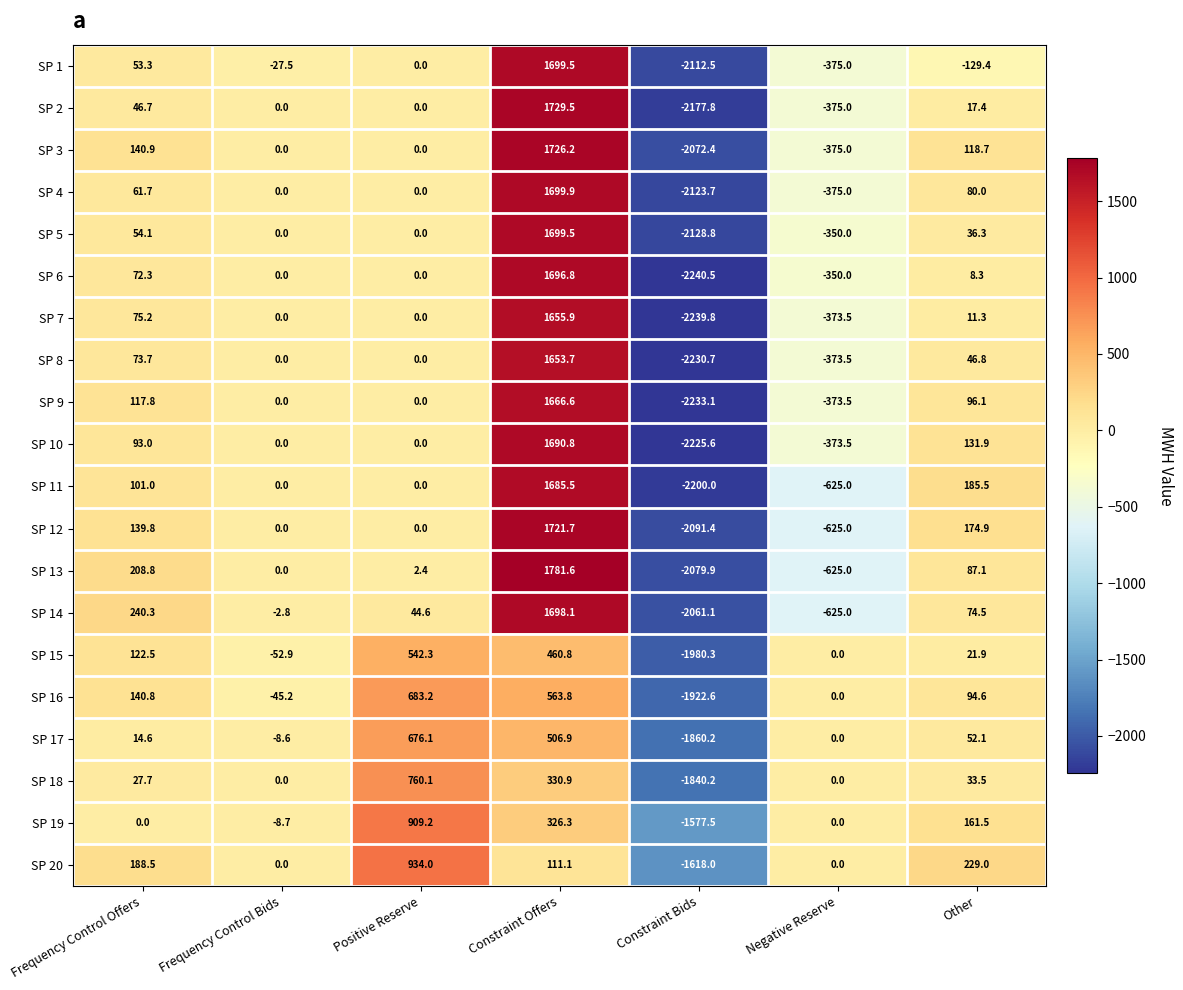

What is the maximum value shown in the chart?

1781.6